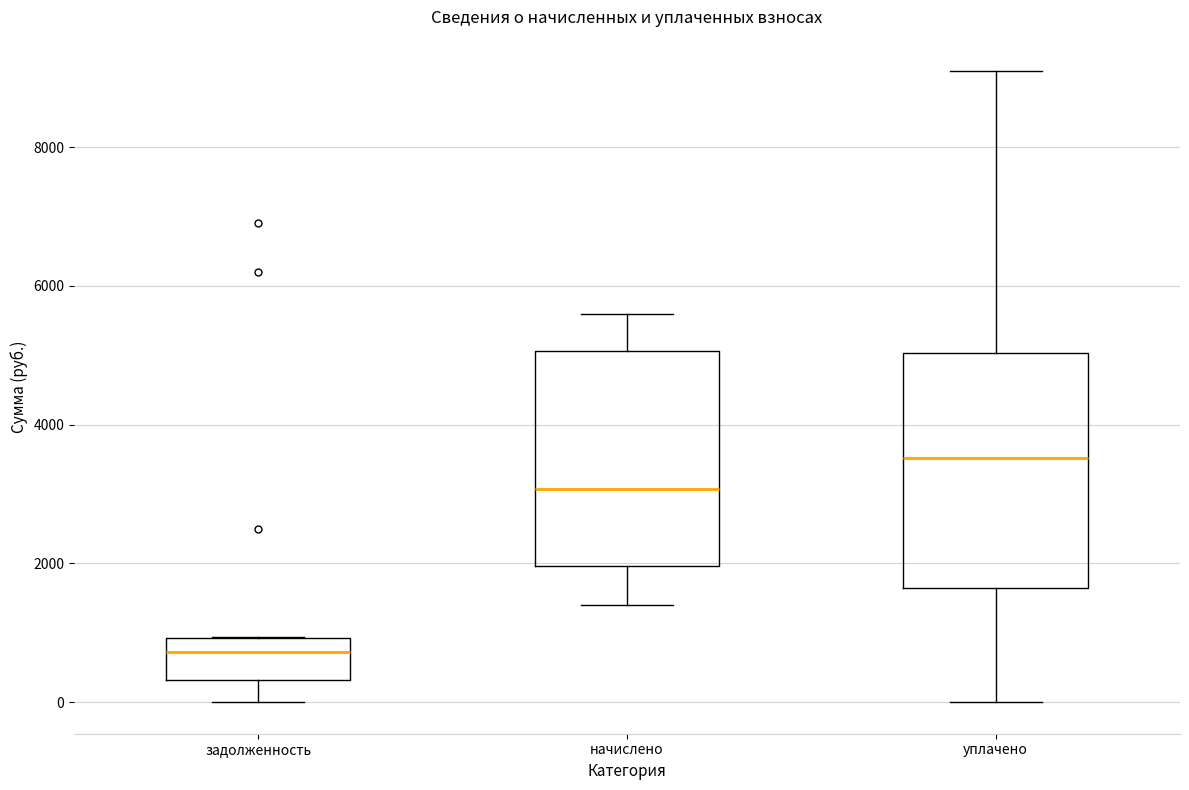

Which box's median line is the highest?

уплачено